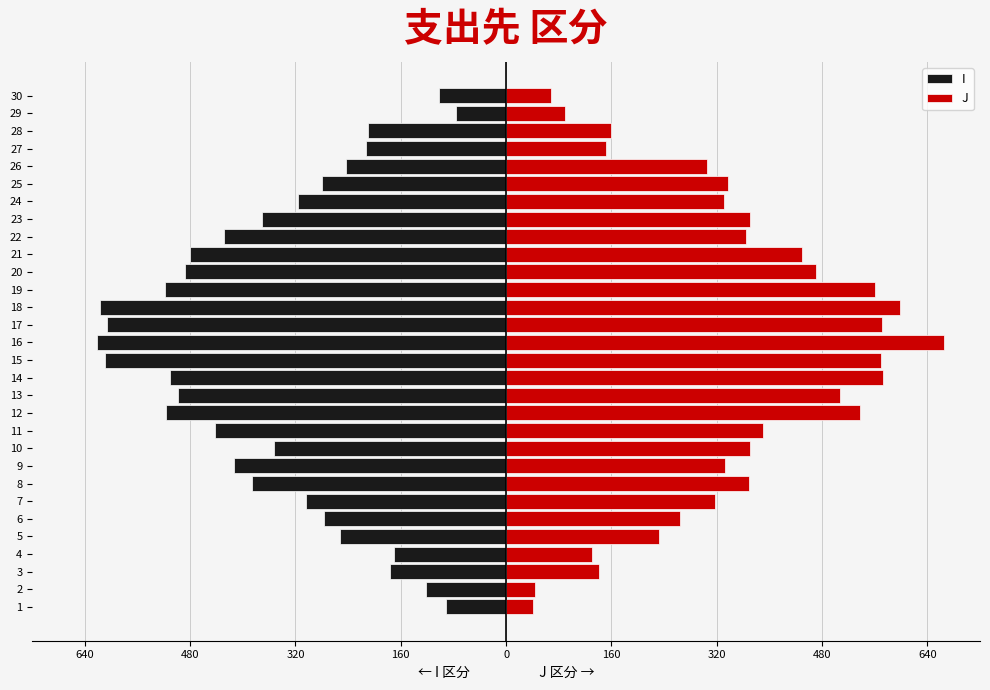

How many values in the I series are below -352?

15